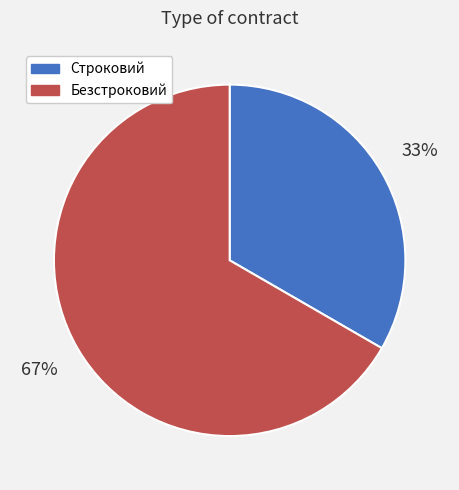

What is the largest slice in the pie chart?

Безстроковий